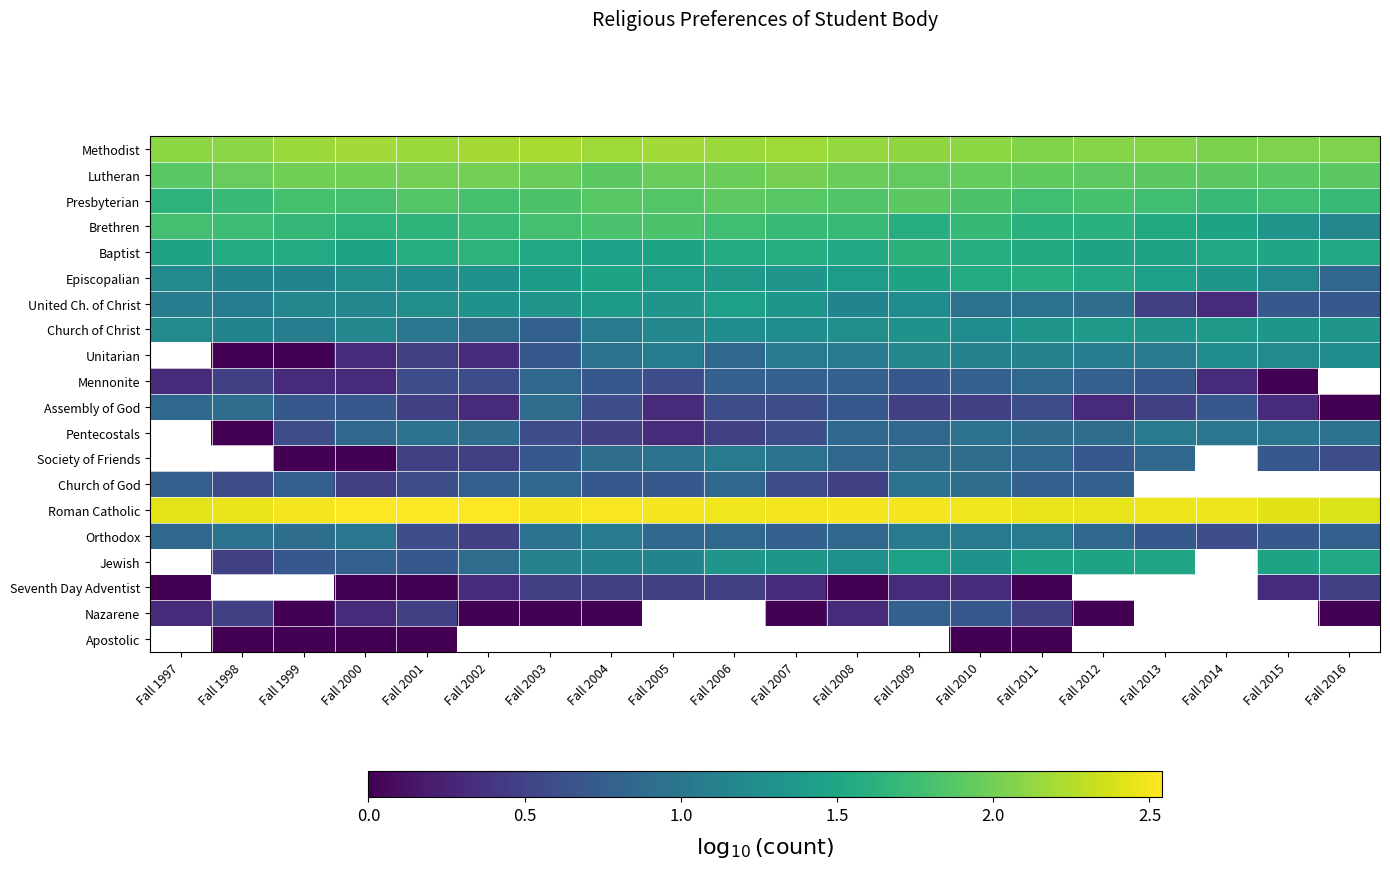

Where is Methodist nearest to the value 2?

Fall 2014